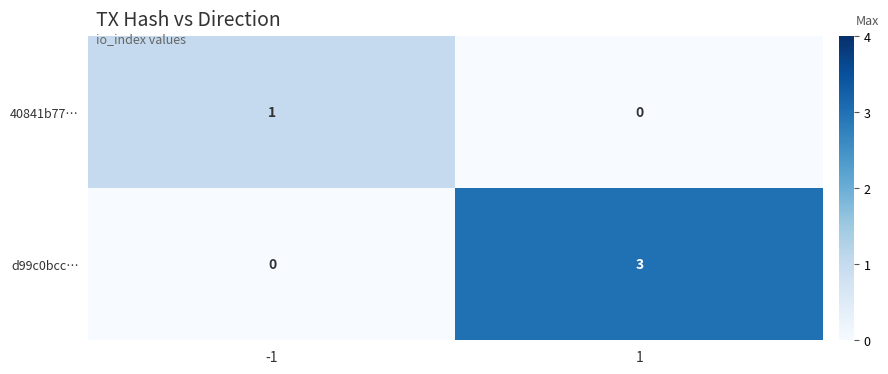

What is the total value across all series at 1?

3